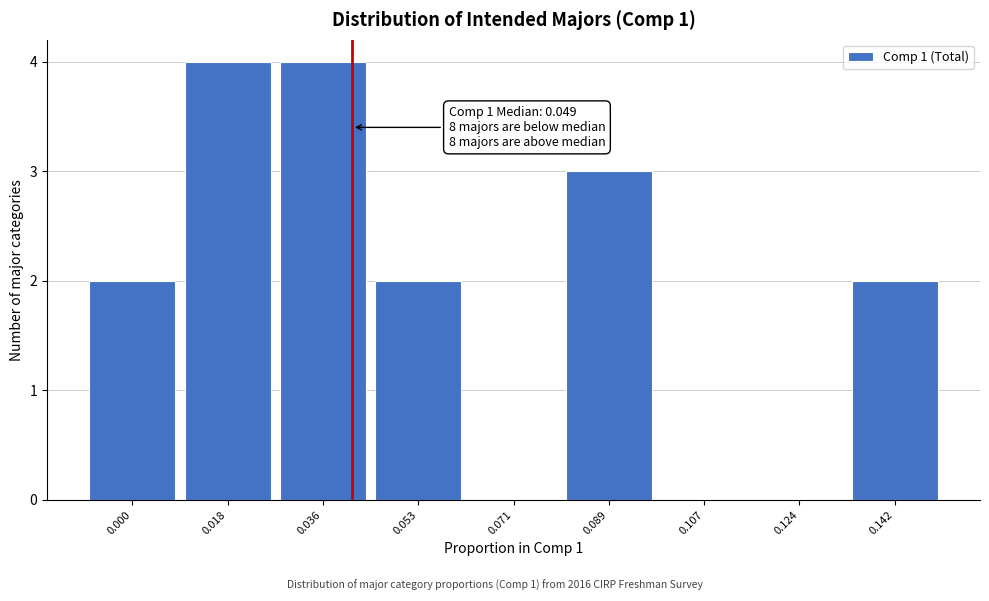

Reading left to right, extract all data points from this chart.

0.000=2	0.018=4	0.036=4	0.053=2	0.071=0	0.089=3	0.107=0	0.124=0	0.142=2